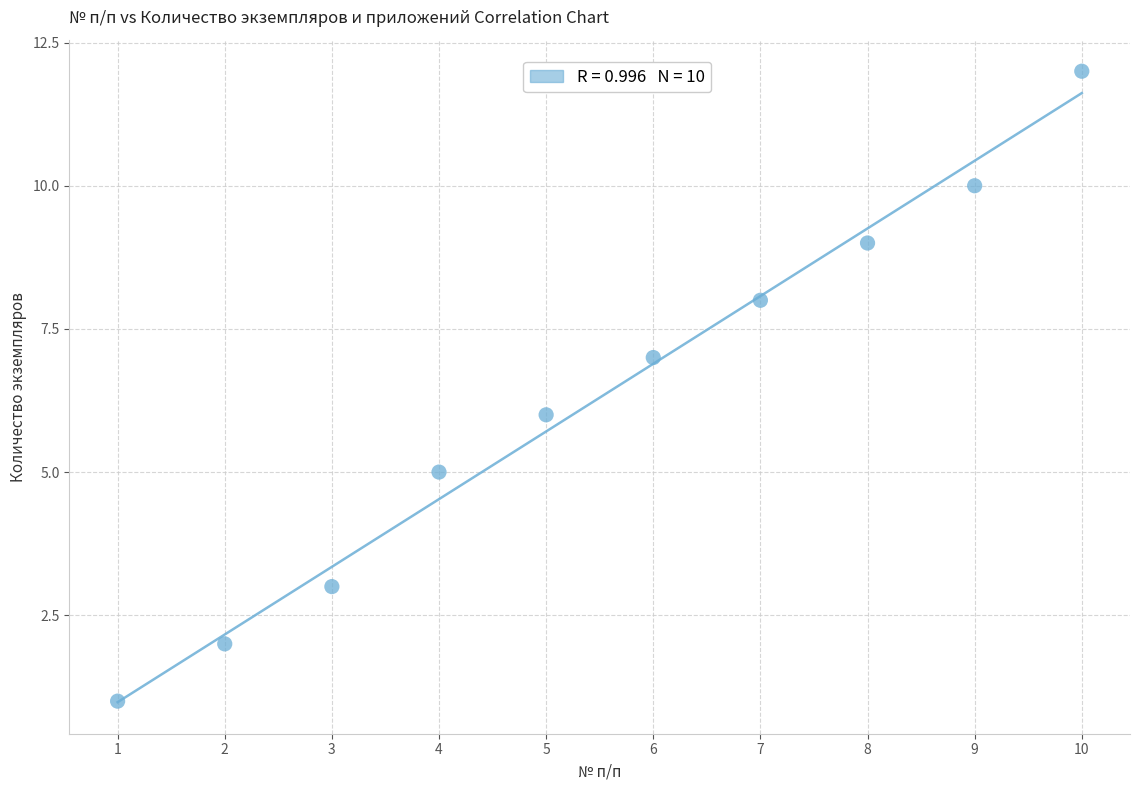

What is the average X value?

6